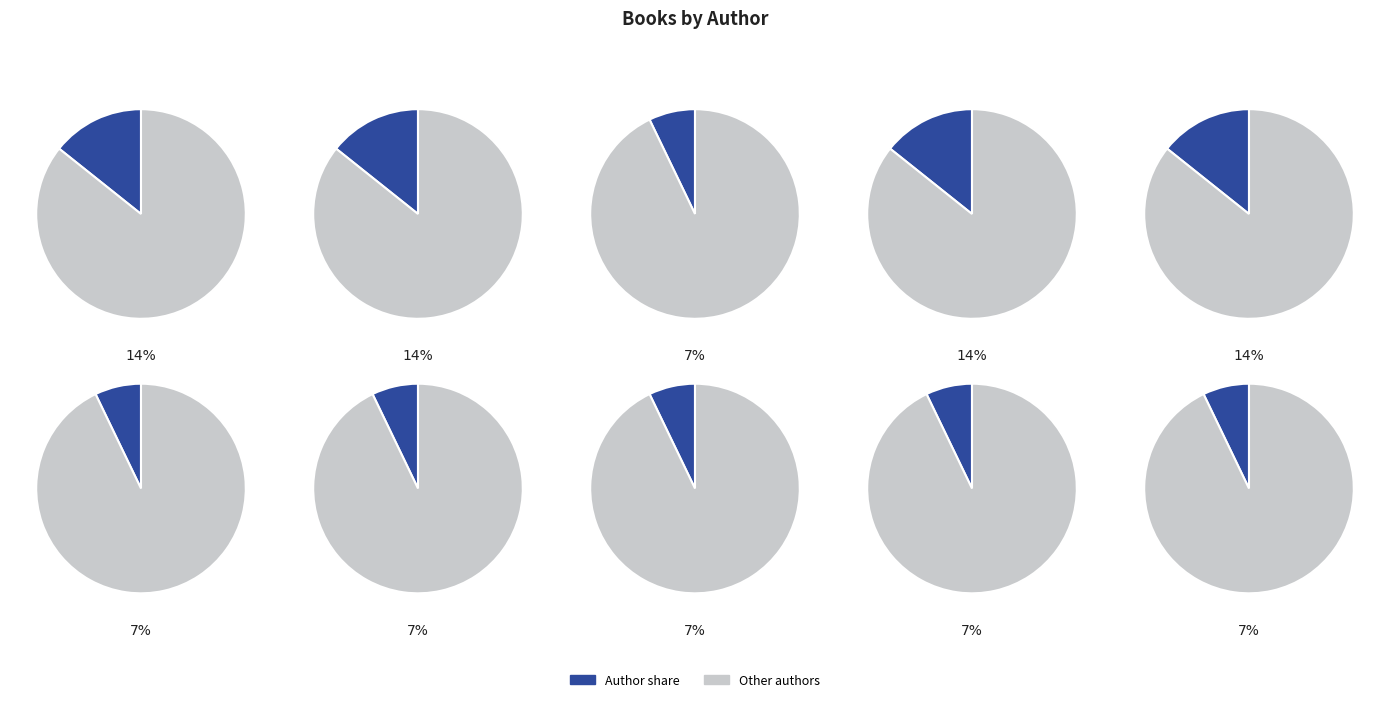

Is it true that Stephanie Calmenson is 1% of the pie?

False